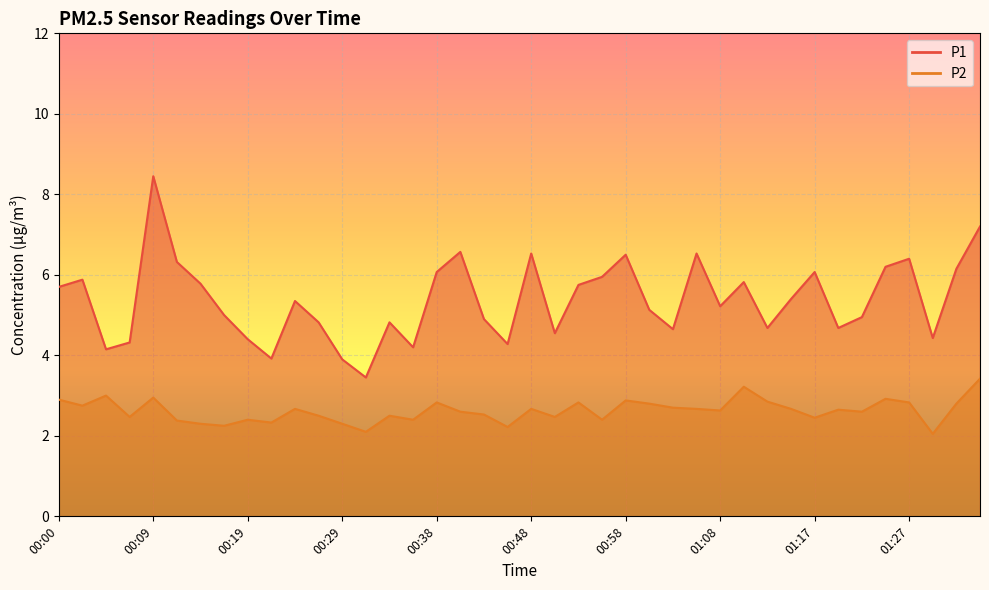

Between 00:09 and 01:03, which series saw the biggest shift?

P1